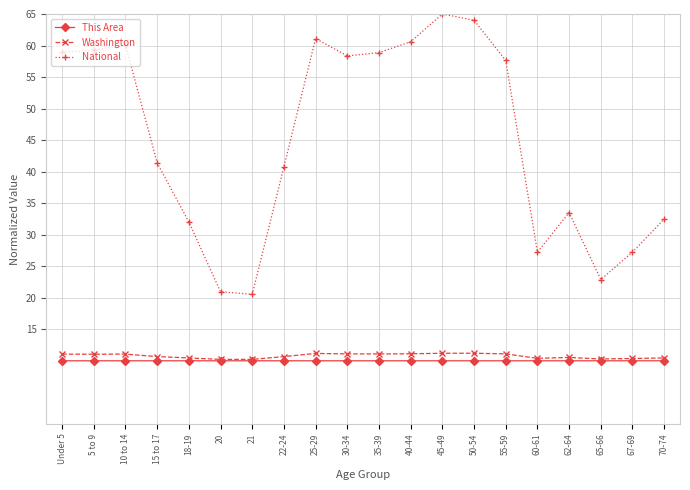

Which series has the largest total across all categories?

National